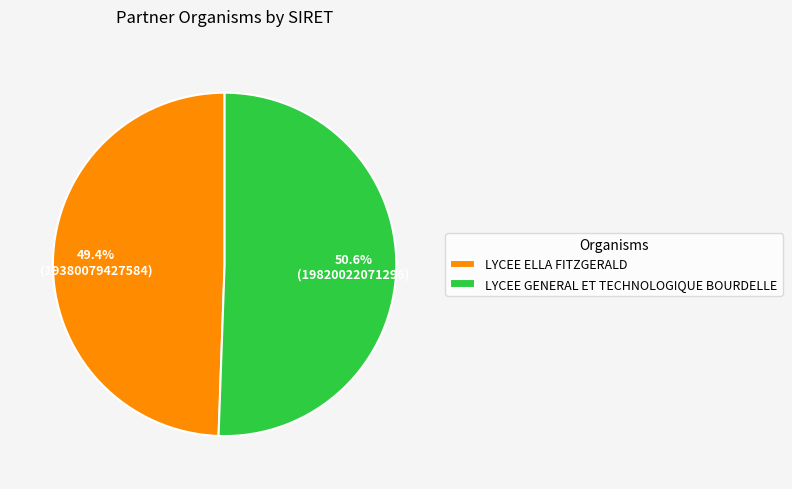

To the nearest percent, what is the difference between the largest and smallest slice percentages?

1%